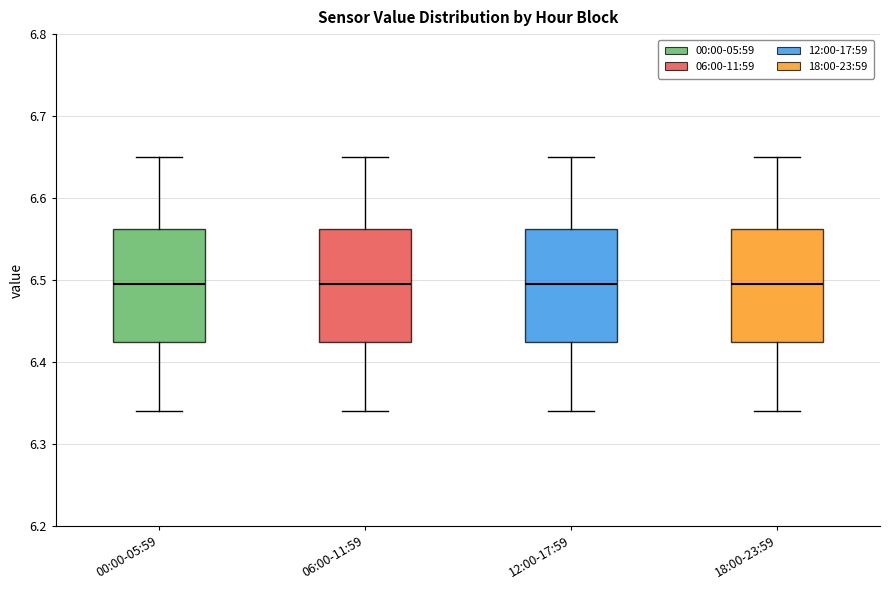

Reading left to right, transcribe this box plot: for each box, give where its median line is, the range the box spans, and where its two whiskers end, as read against the y-axis. The values are not printed on the chart, so give them approximately, as read against the axis.

00:00-05:59: median 6.50, box 6.43 to 6.56, whiskers 6.34 to 6.65
06:00-11:59: median 6.50, box 6.43 to 6.56, whiskers 6.34 to 6.65
12:00-17:59: median 6.50, box 6.43 to 6.56, whiskers 6.34 to 6.65
18:00-23:59: median 6.50, box 6.43 to 6.56, whiskers 6.34 to 6.65